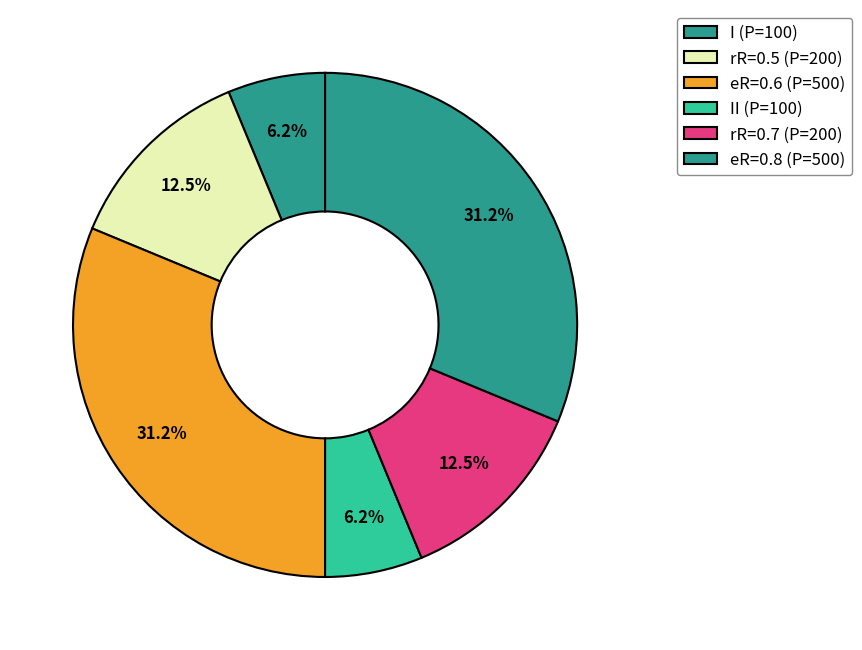

How many slices are in this pie chart?

6